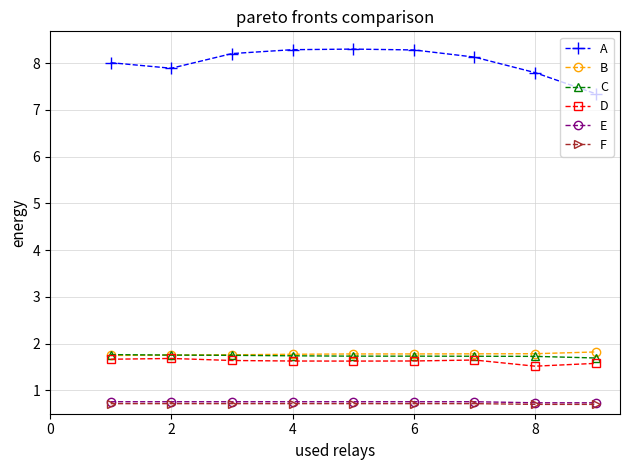

Which series has the largest range (max minus min)?

A